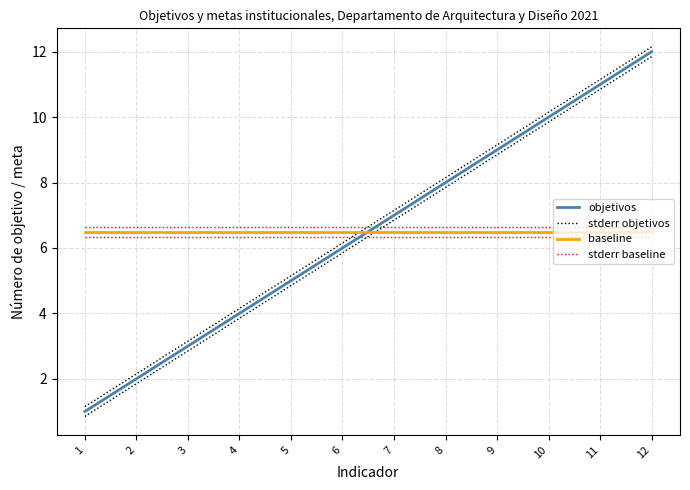

Reading left to right, what are all the values shown in this chart?

objetivos: 1.0	2.0	3.0	4.0	5.0	6.0	7.0	8.0	9.0	10.0	11.0	12.0
stderr objetivos: 1.1	2.1	3.1	4.2	5.2	6.2	7.2	8.2	9.2	10.2	11.2	12.2
baseline: 6.5	6.5	6.5	6.5	6.5	6.5	6.5	6.5	6.5	6.5	6.5	6.5
stderr baseline: 6.7	6.7	6.7	6.7	6.7	6.7	6.7	6.7	6.7	6.7	6.7	6.7